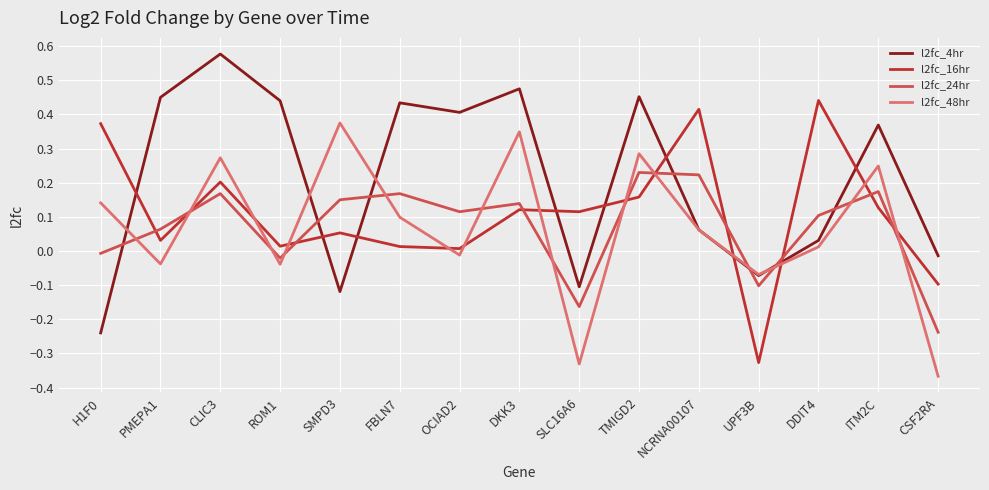

Which series has the largest total across all categories?

l2fc_4hr